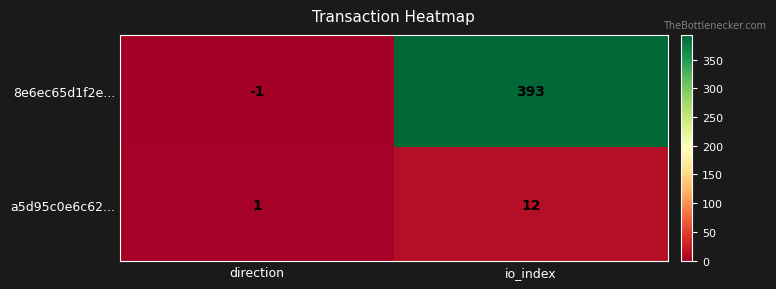

What is the difference between the 8e6ec65d1f2e... values at direction and io_index?

394